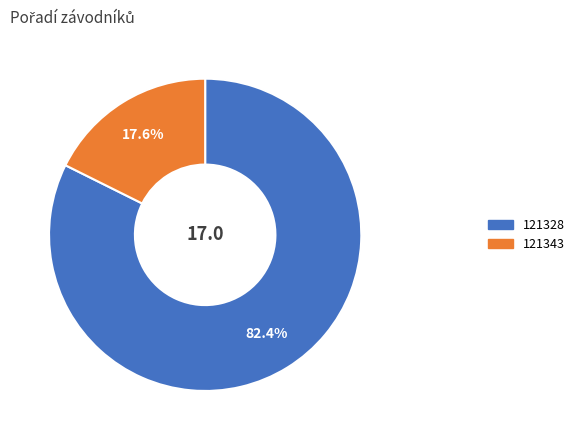

What is the smallest slice in the pie chart?

121343